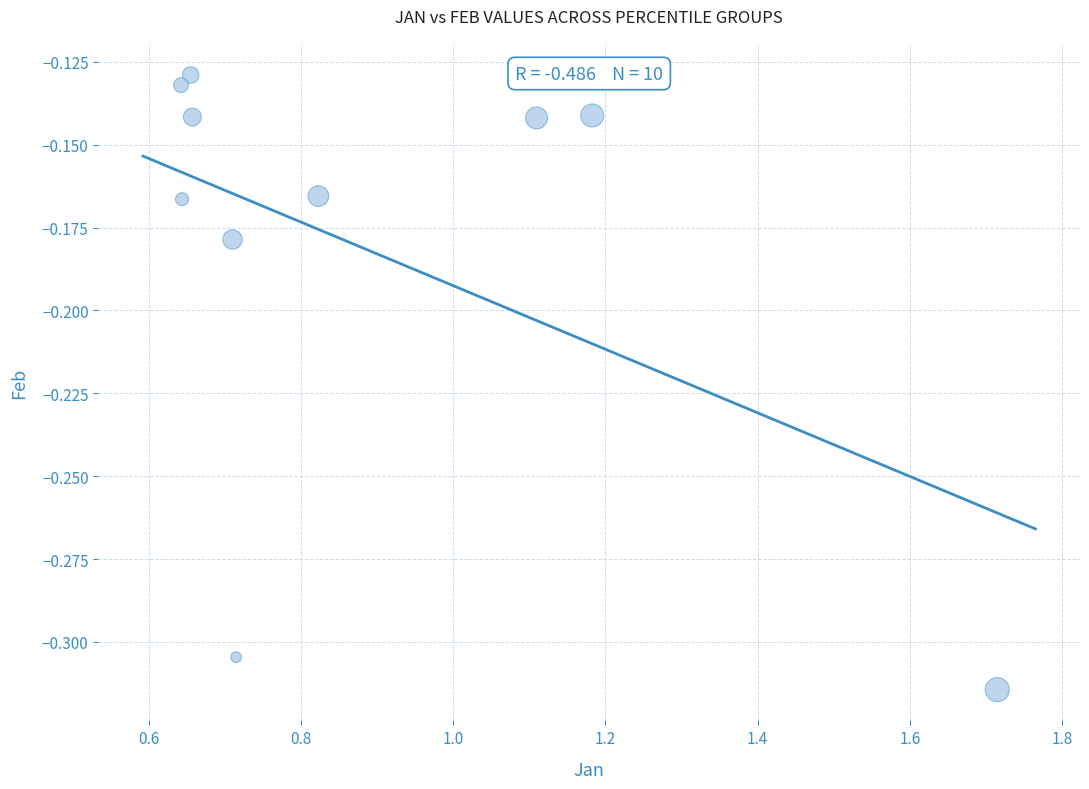

What is the average X value?

0.9